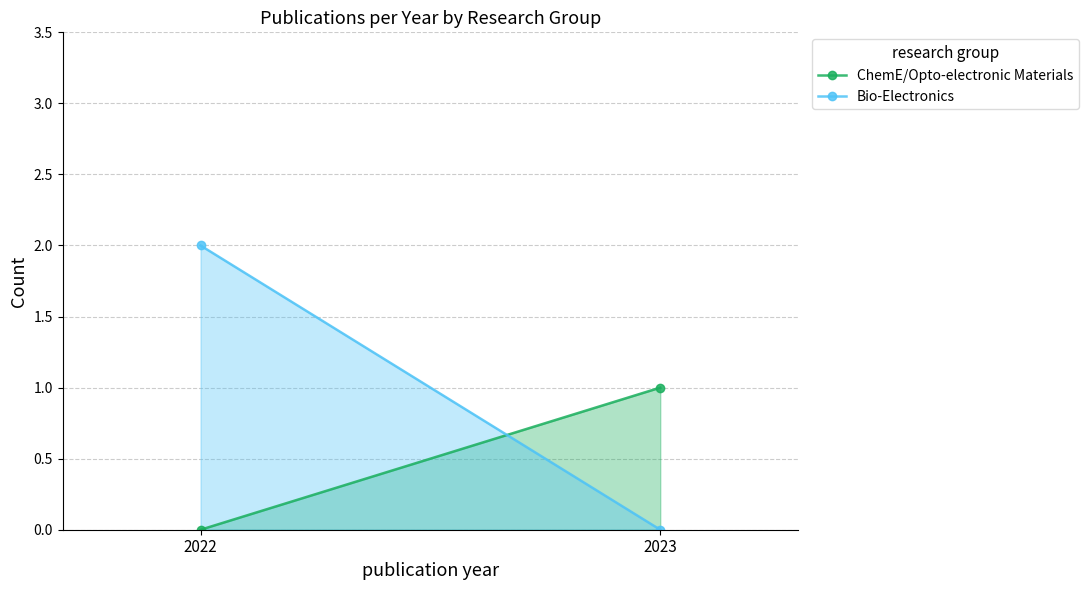

Which category has the highest value in the Bio-Electronics series?

2022